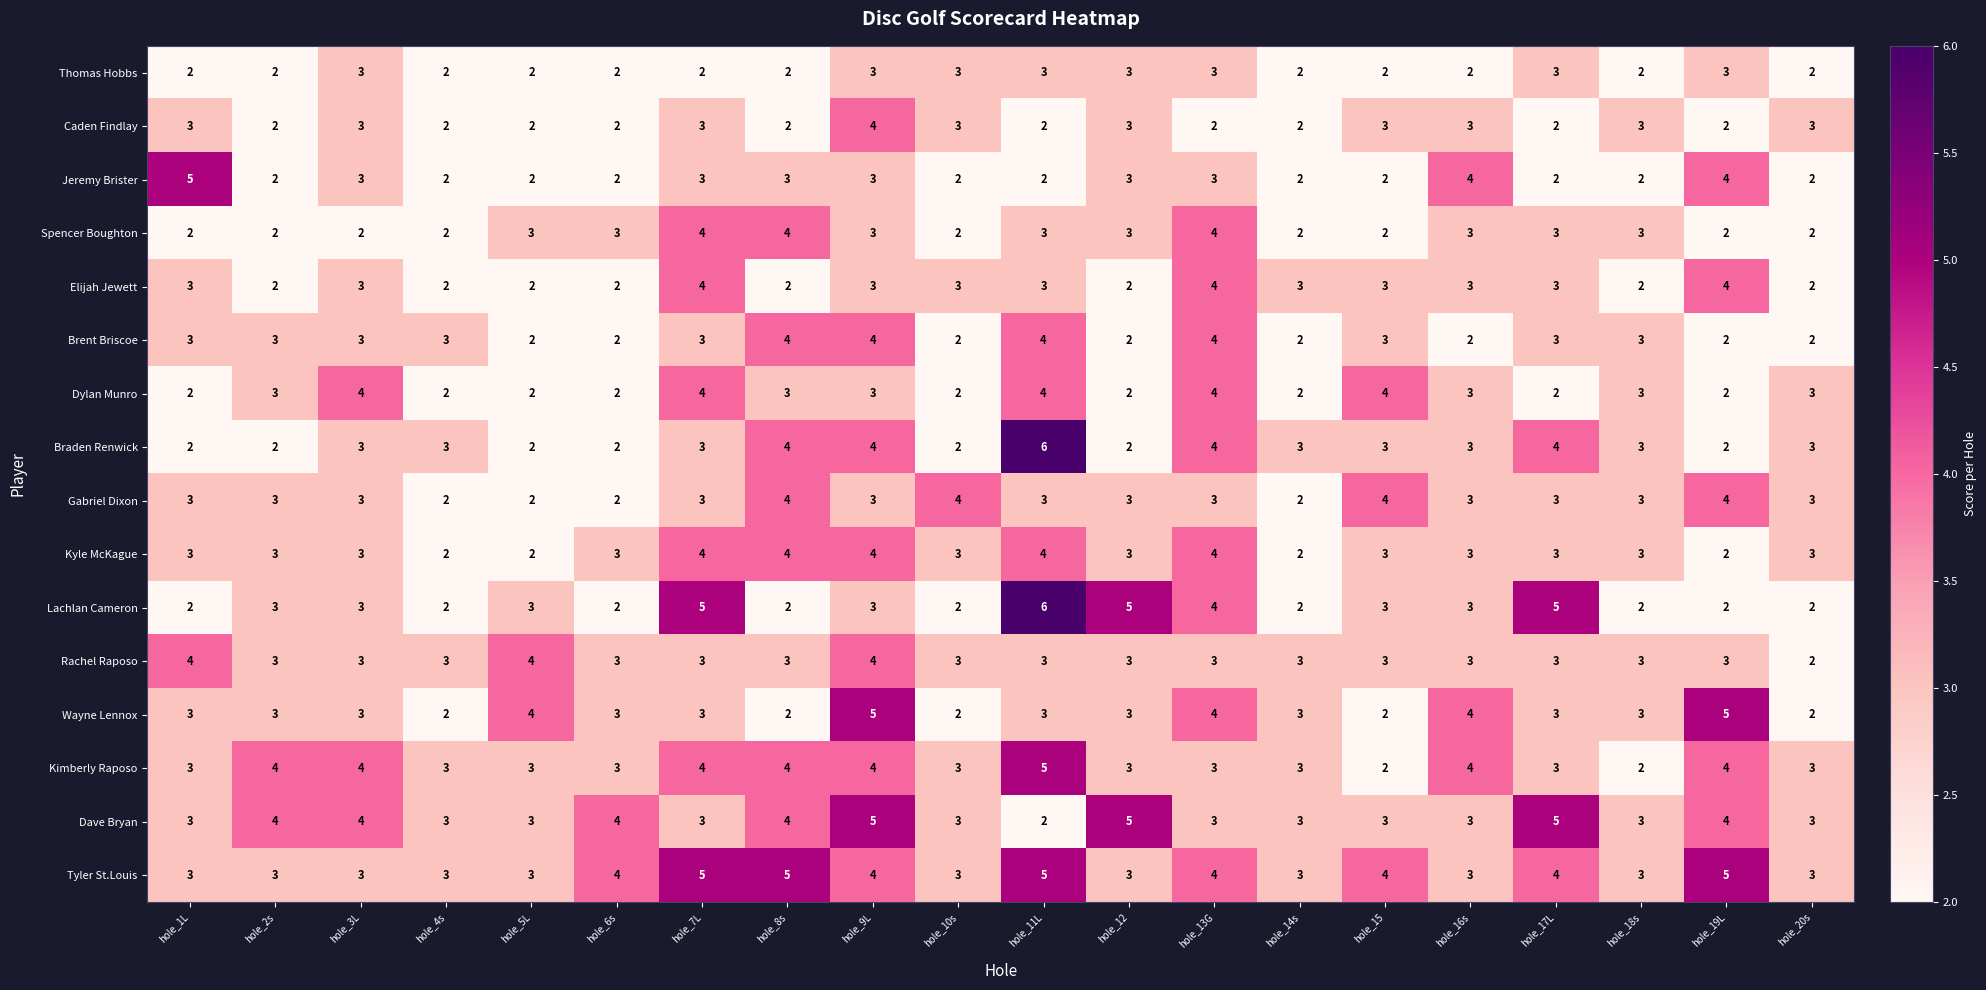

Which category has the highest value across all series?

hole_11L